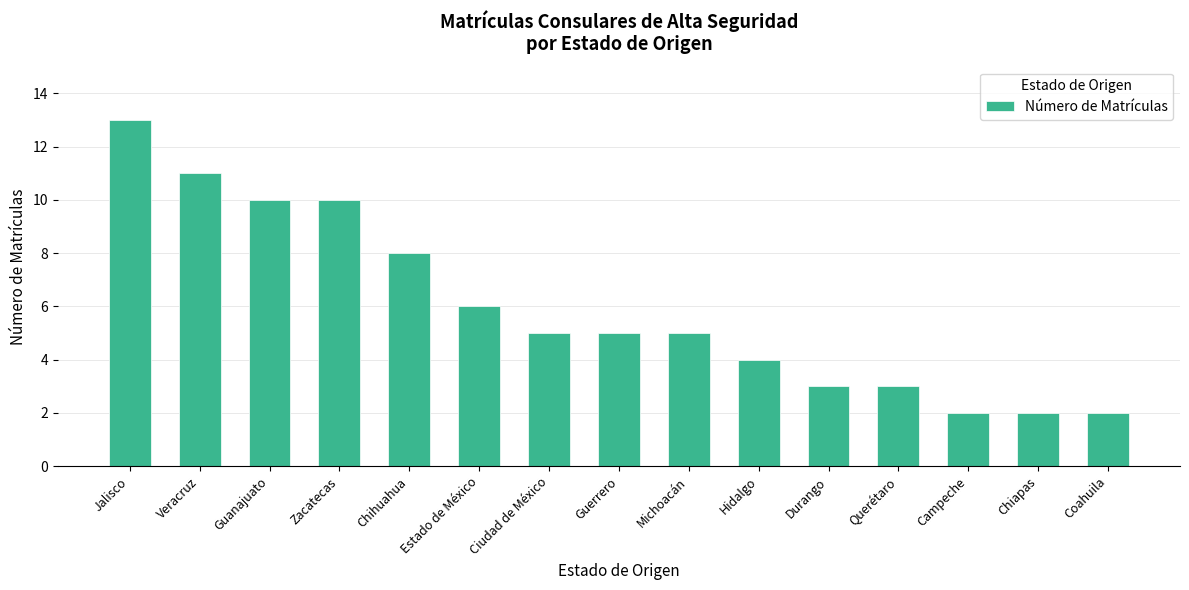

What is the greatest value displayed?

13